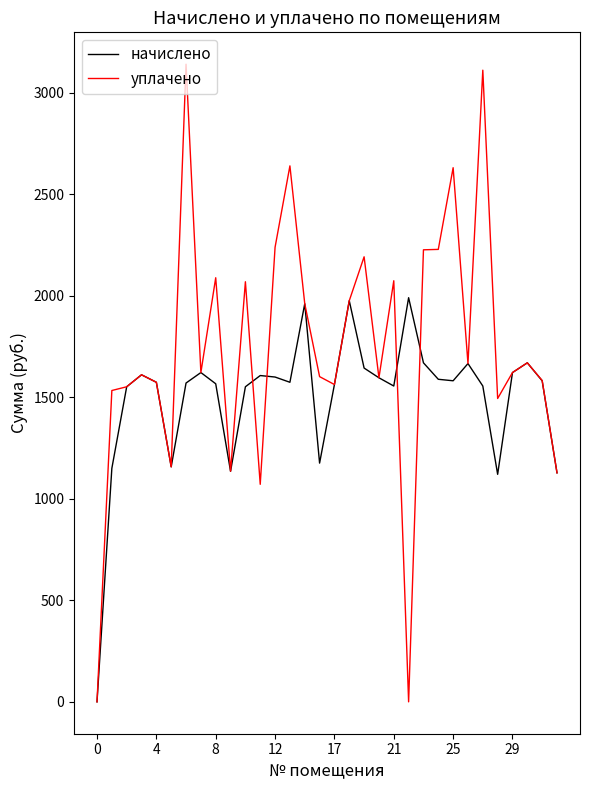

List the series in order of their peak value, highest first.

уплачено, начислено